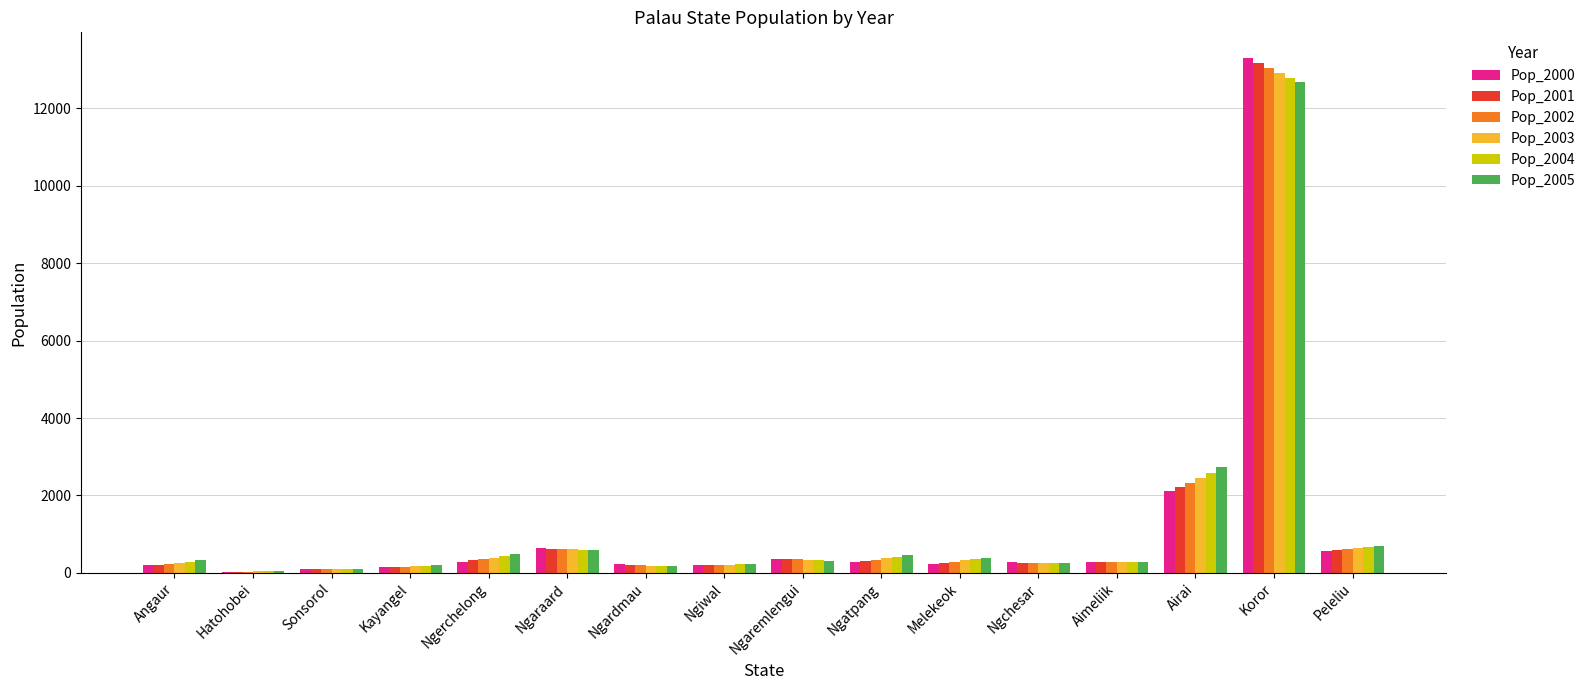

Are the bars grouped side by side (vs. stacked)?

Yes